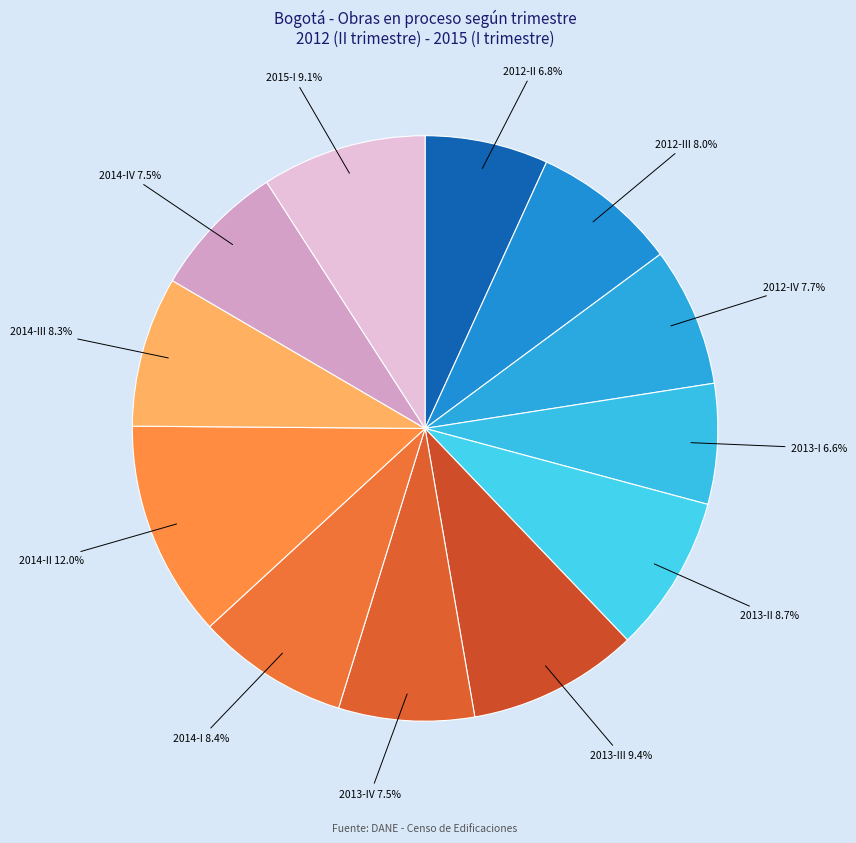

What is the ratio of the value at 2013-III 9.4% to the value at 2015-I 9.1%?

1.0